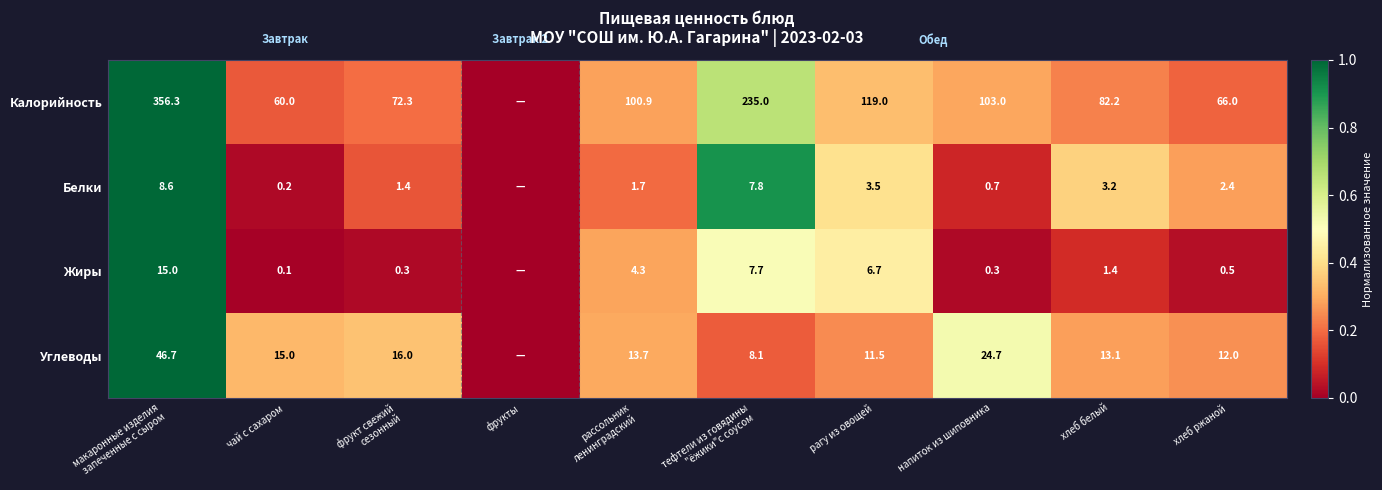

At тефтели из говядины
"ёжики"с соусом, list the series in order from largest to smallest.

Калорийность, Углеводы, Белки, Жиры